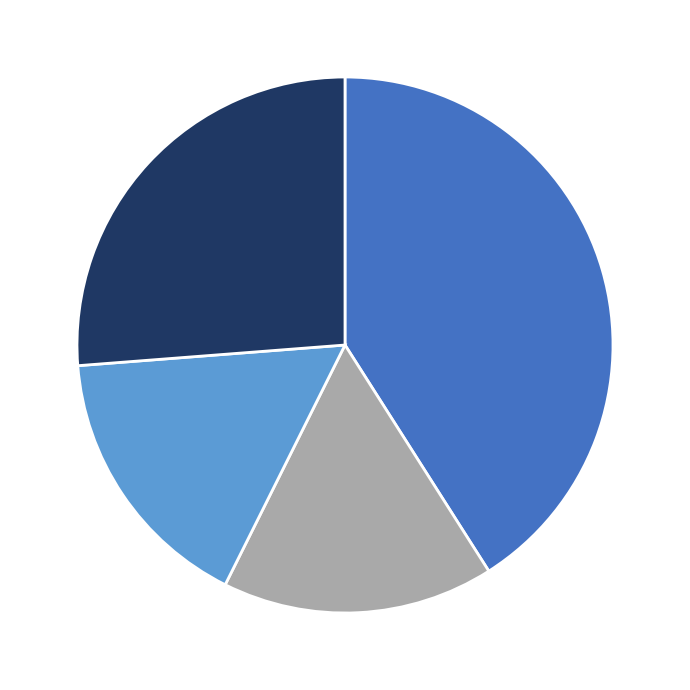

Is there a majority slice in this chart?

No